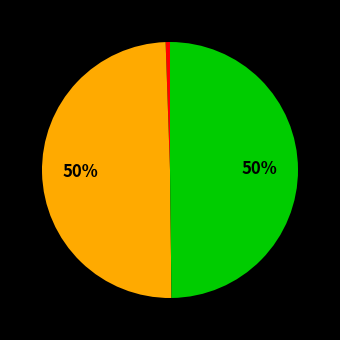

To the nearest percent, what is the difference between the largest and smallest slice percentages?

49%